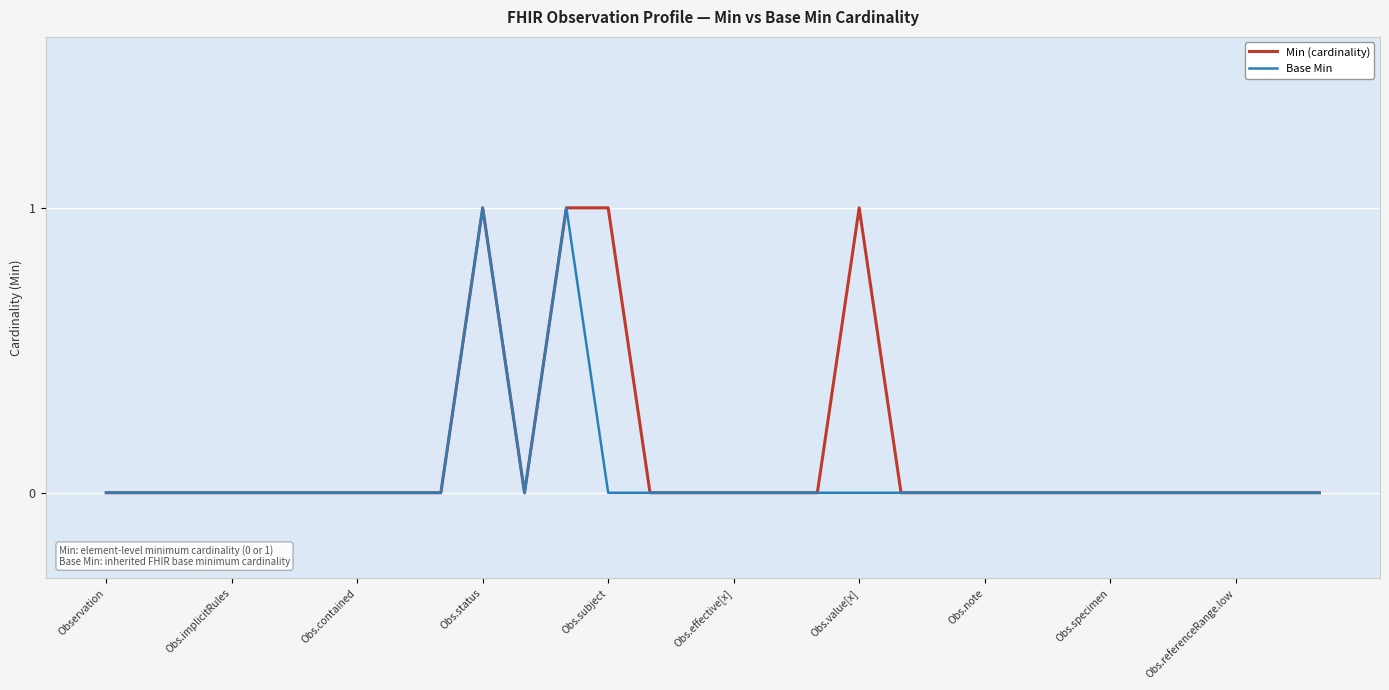

Is it true that Min (cardinality) equals 1 at Obs.note?

False